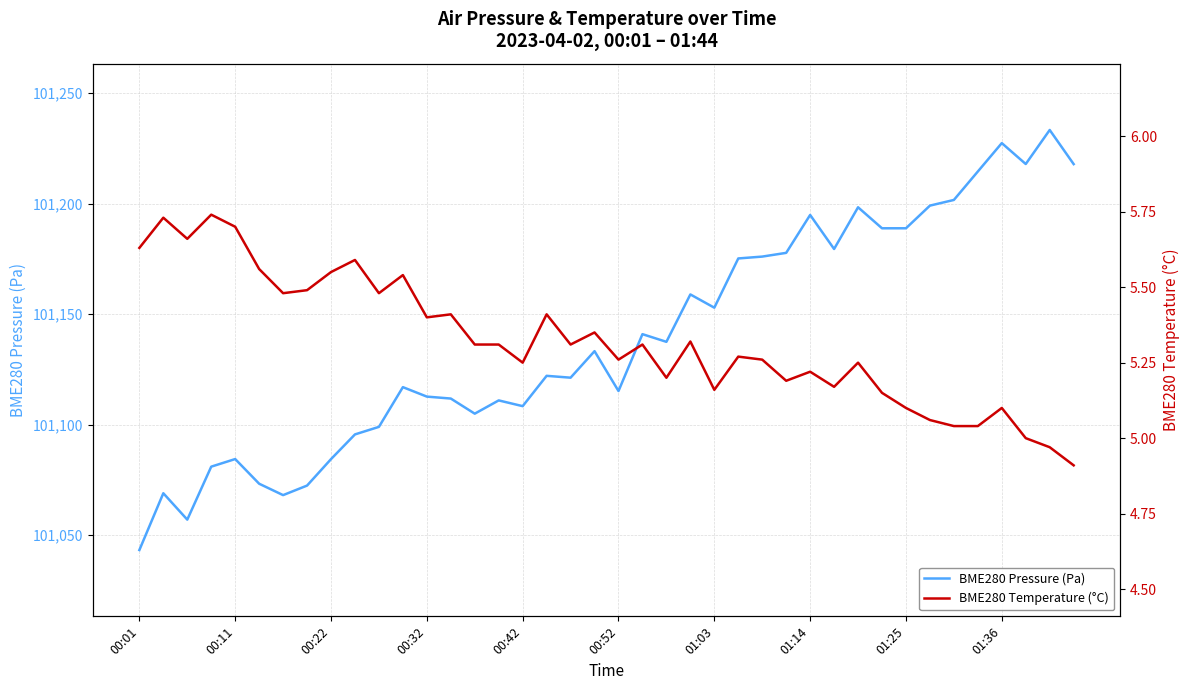

At how many categories does at least one series exceed 89290?

40